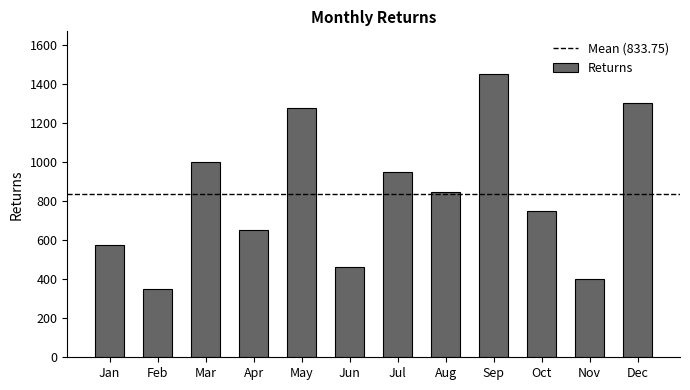

What is the sum of the values at Nov and Jan?

975